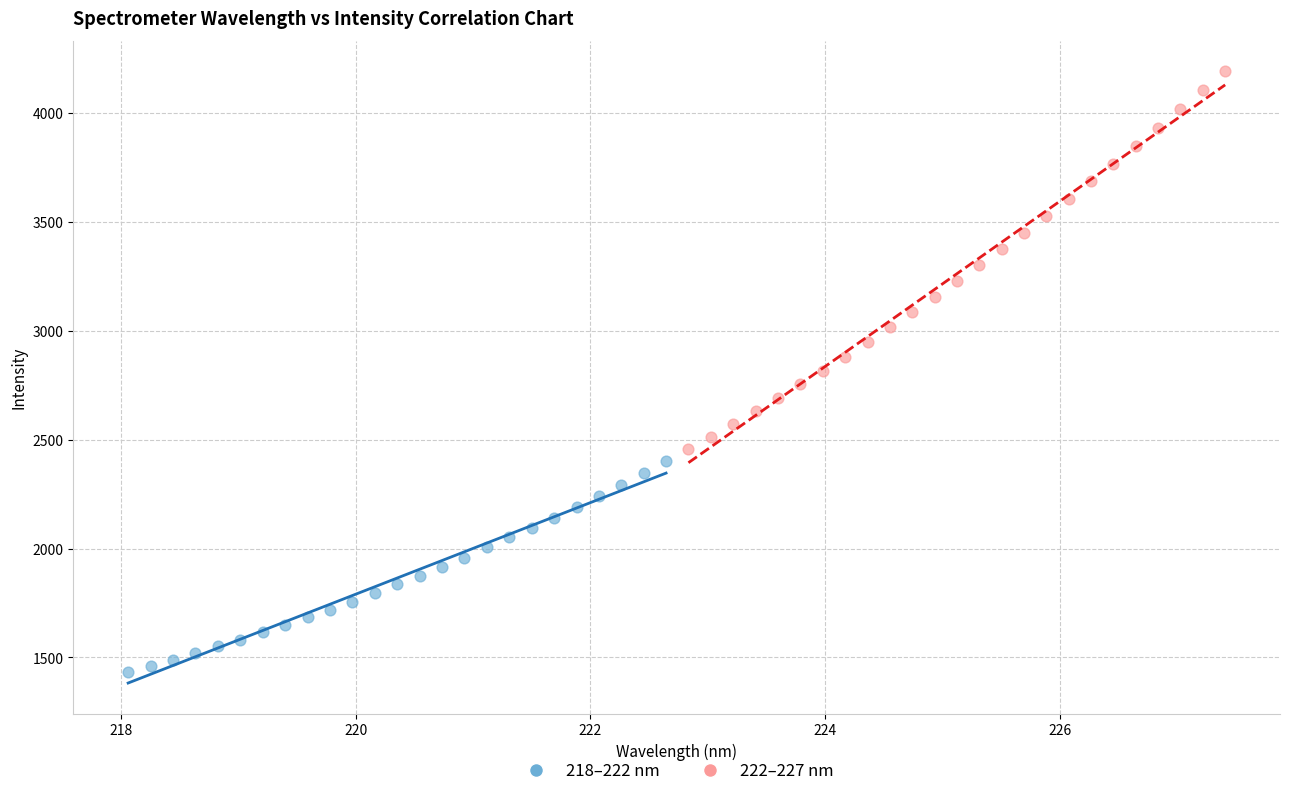

What are all the series names shown in the legend?

218–222 nm, 222–227 nm